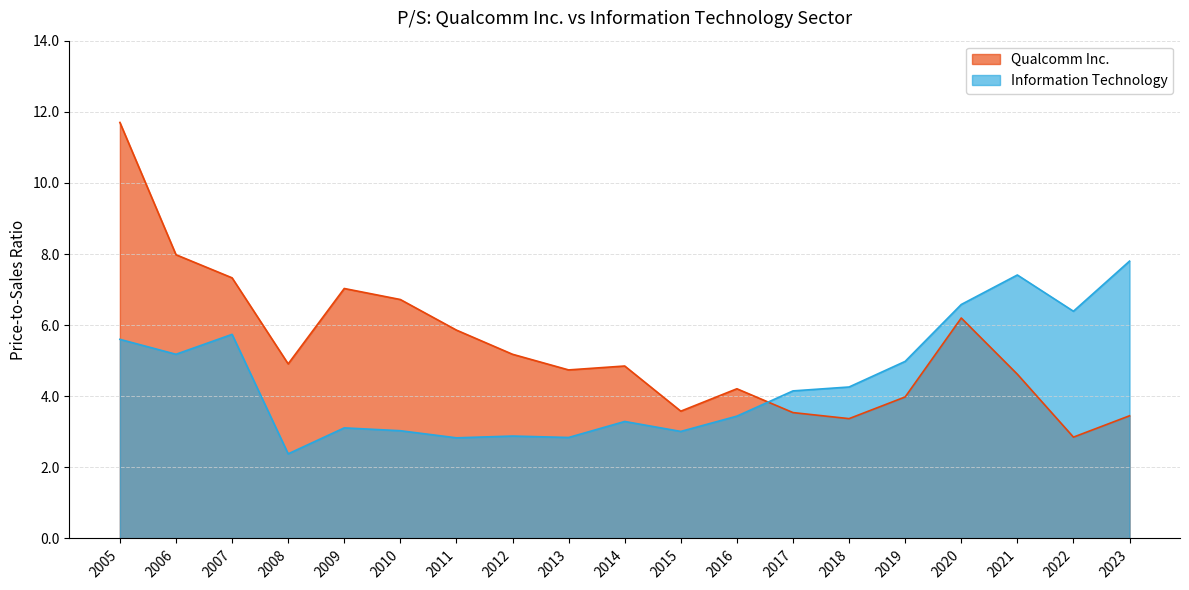

What is the difference between the second highest and minimum values in the Qualcomm Inc. series?

5.1